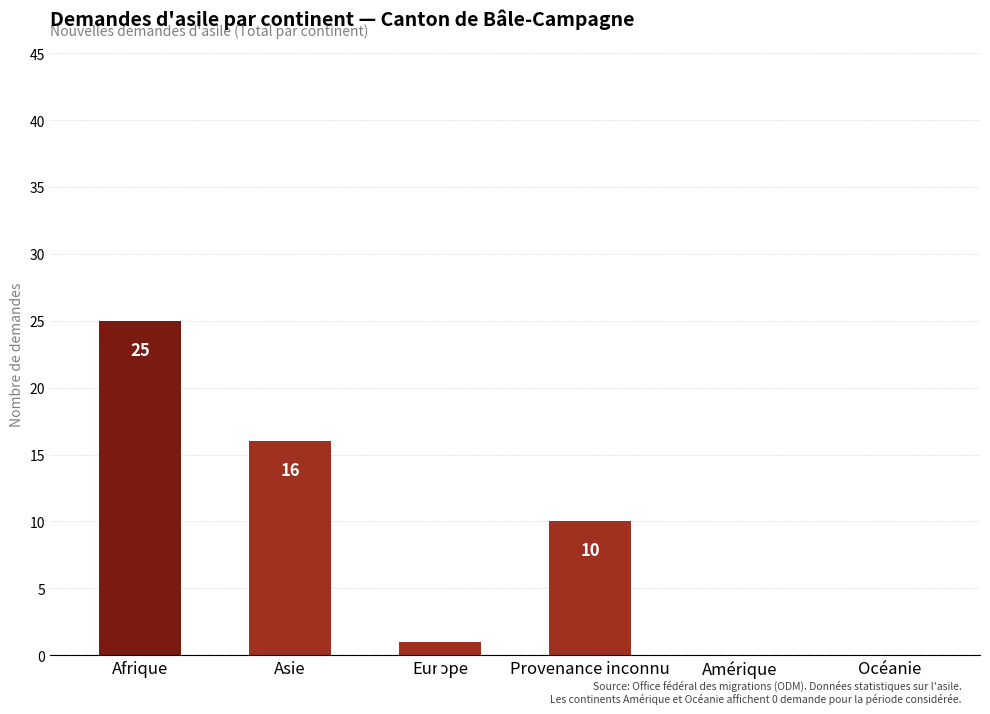

What is the change in value from Asie to Europe?

-15